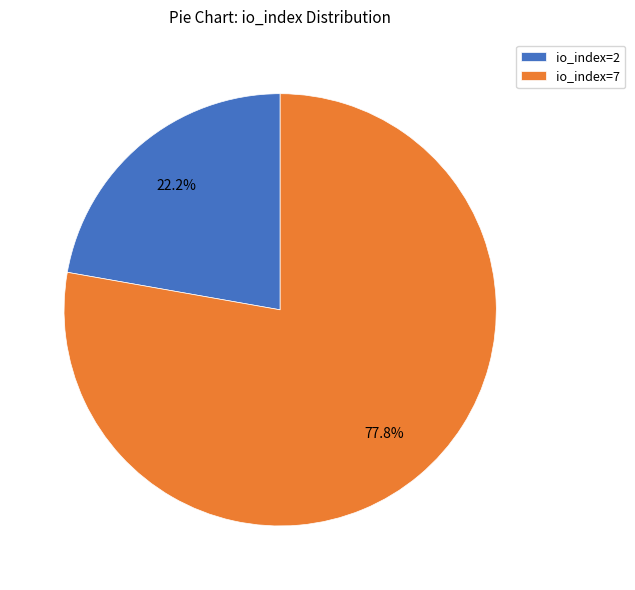

Count the number of slices in the pie.

2